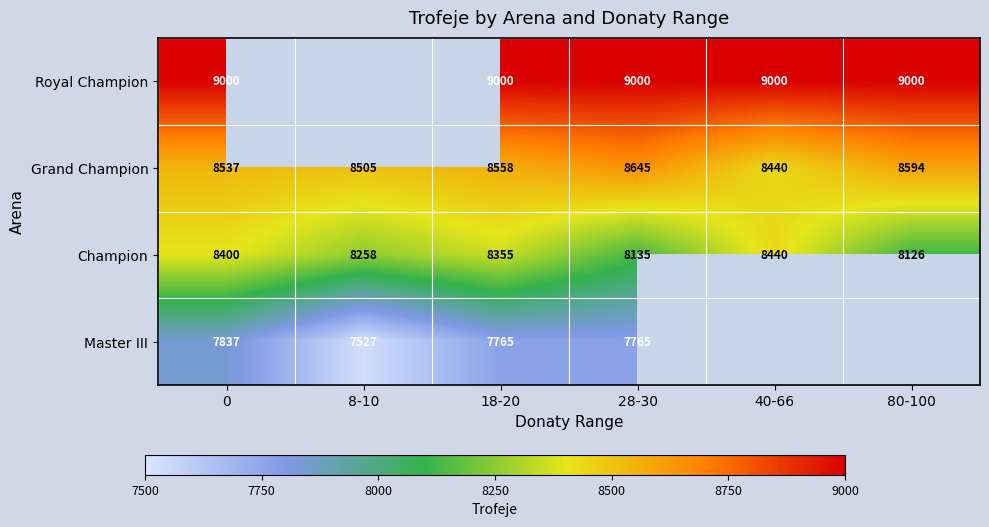

Is the value of Master III at 28-30 greater than the value of Grand Champion at 8-10?

No